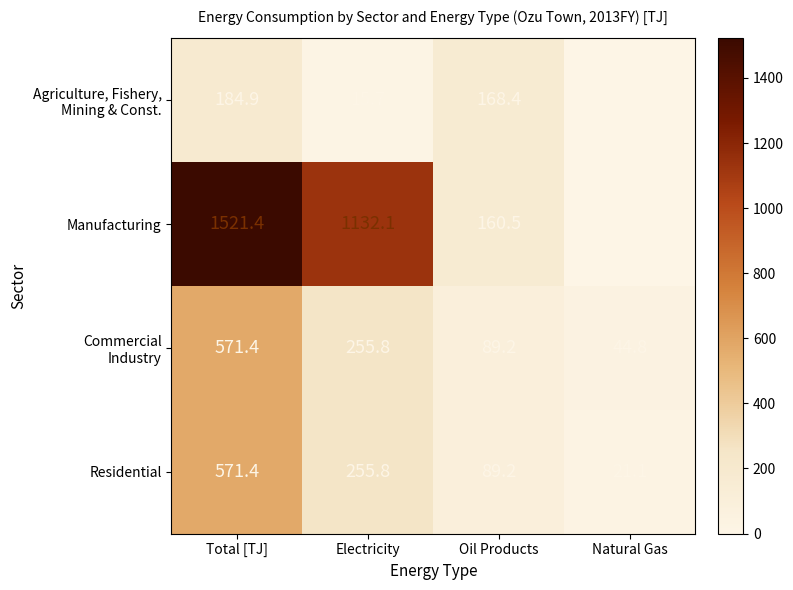

Which series has the largest total across all categories?

Manufacturing